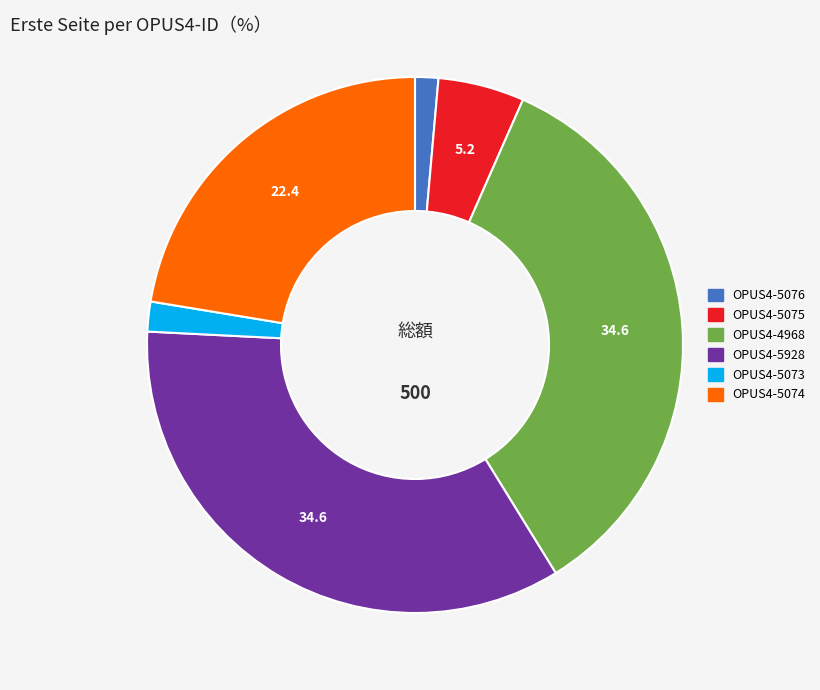

Does OPUS4-5928 account for over 50% of the chart?

No